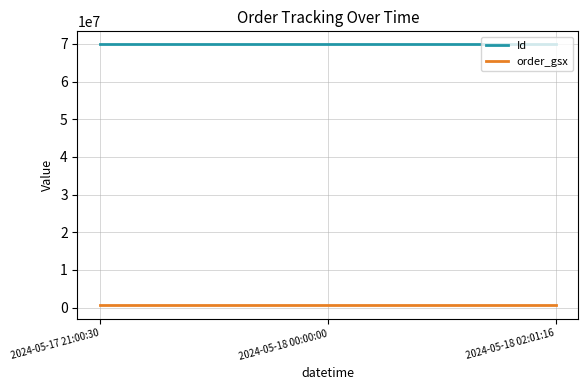

List the series in order of their overall mean, highest first.

Id, order_gsx